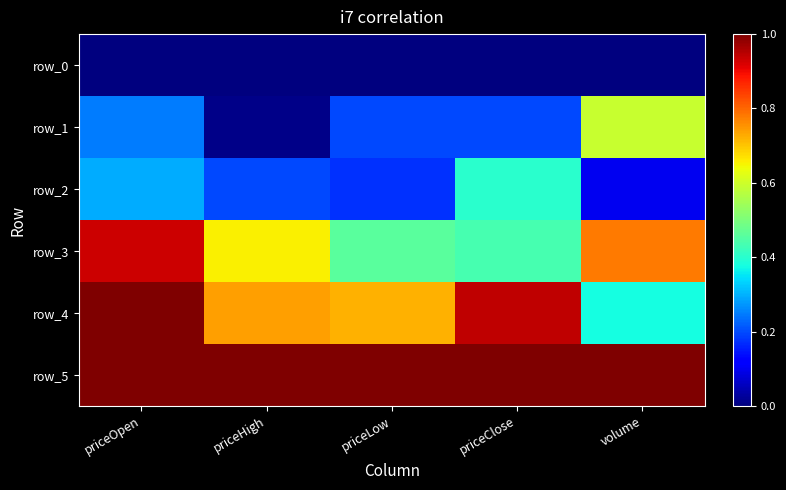

What is the sum of the row_4 values at priceHigh and priceOpen?

1.7